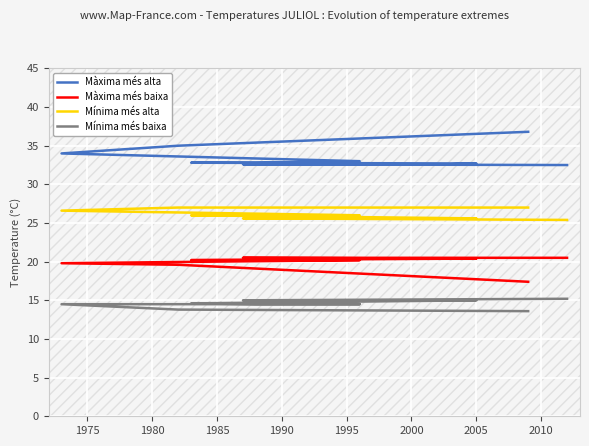

What is the difference between the second highest and second lowest values in the Màxima més alta series?

2.4